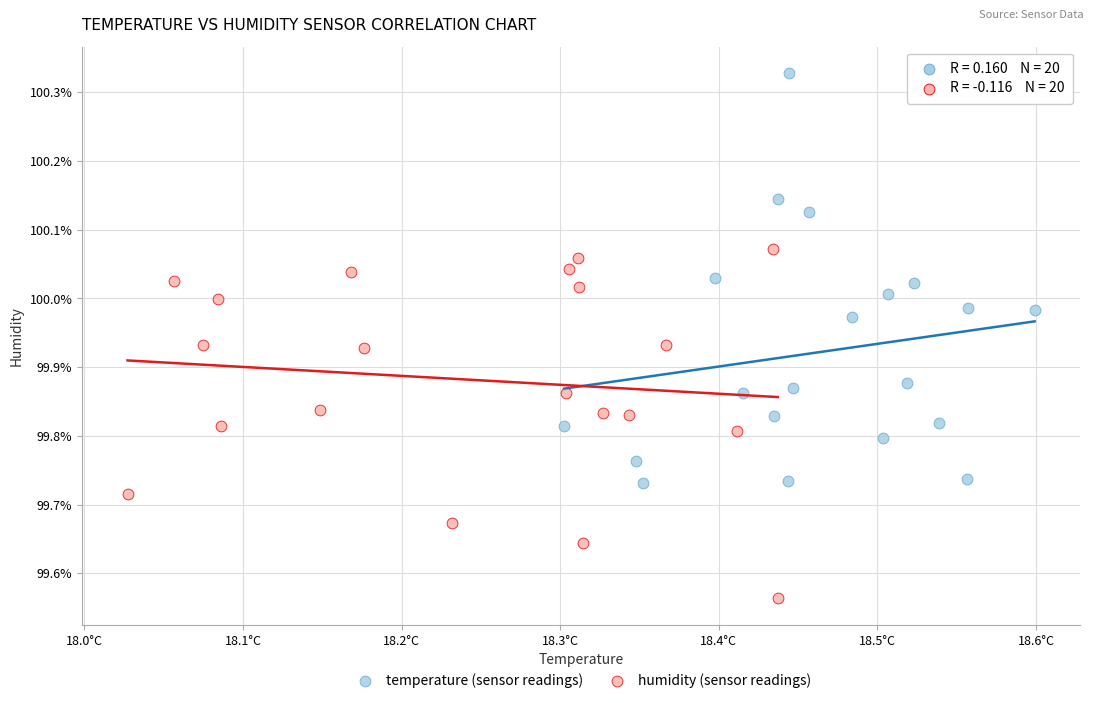

Which series reaches the minimum Y coordinate?

humidity (sensor readings)